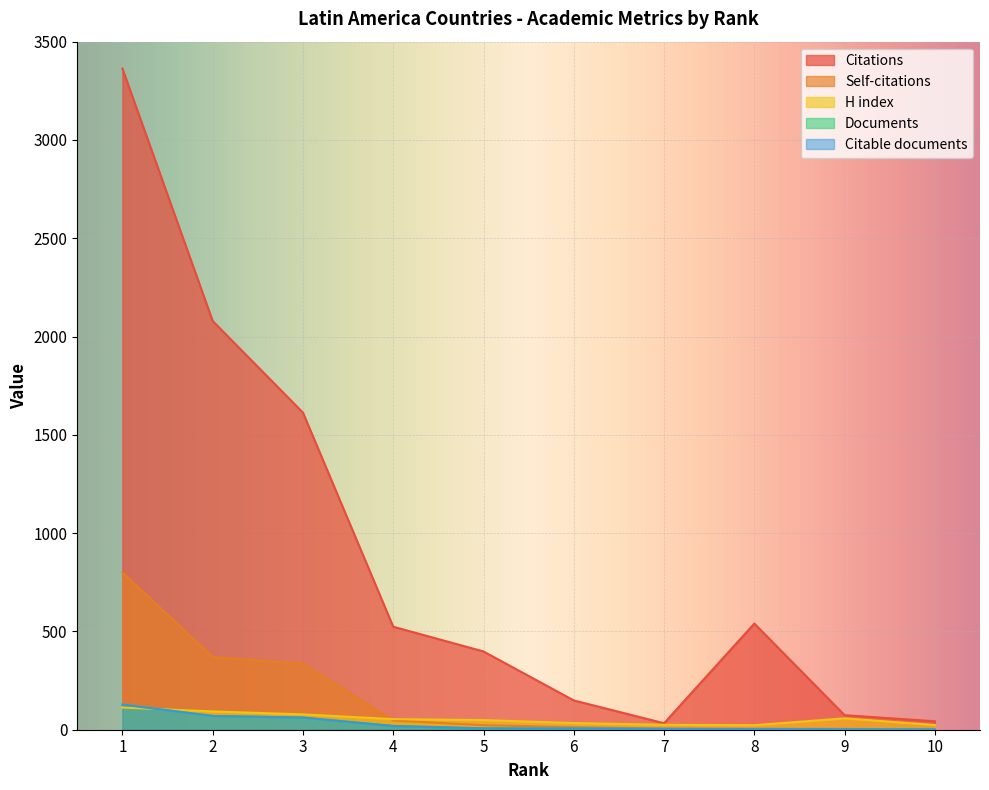

What is the spread (max minus min) of values at 2?

2009